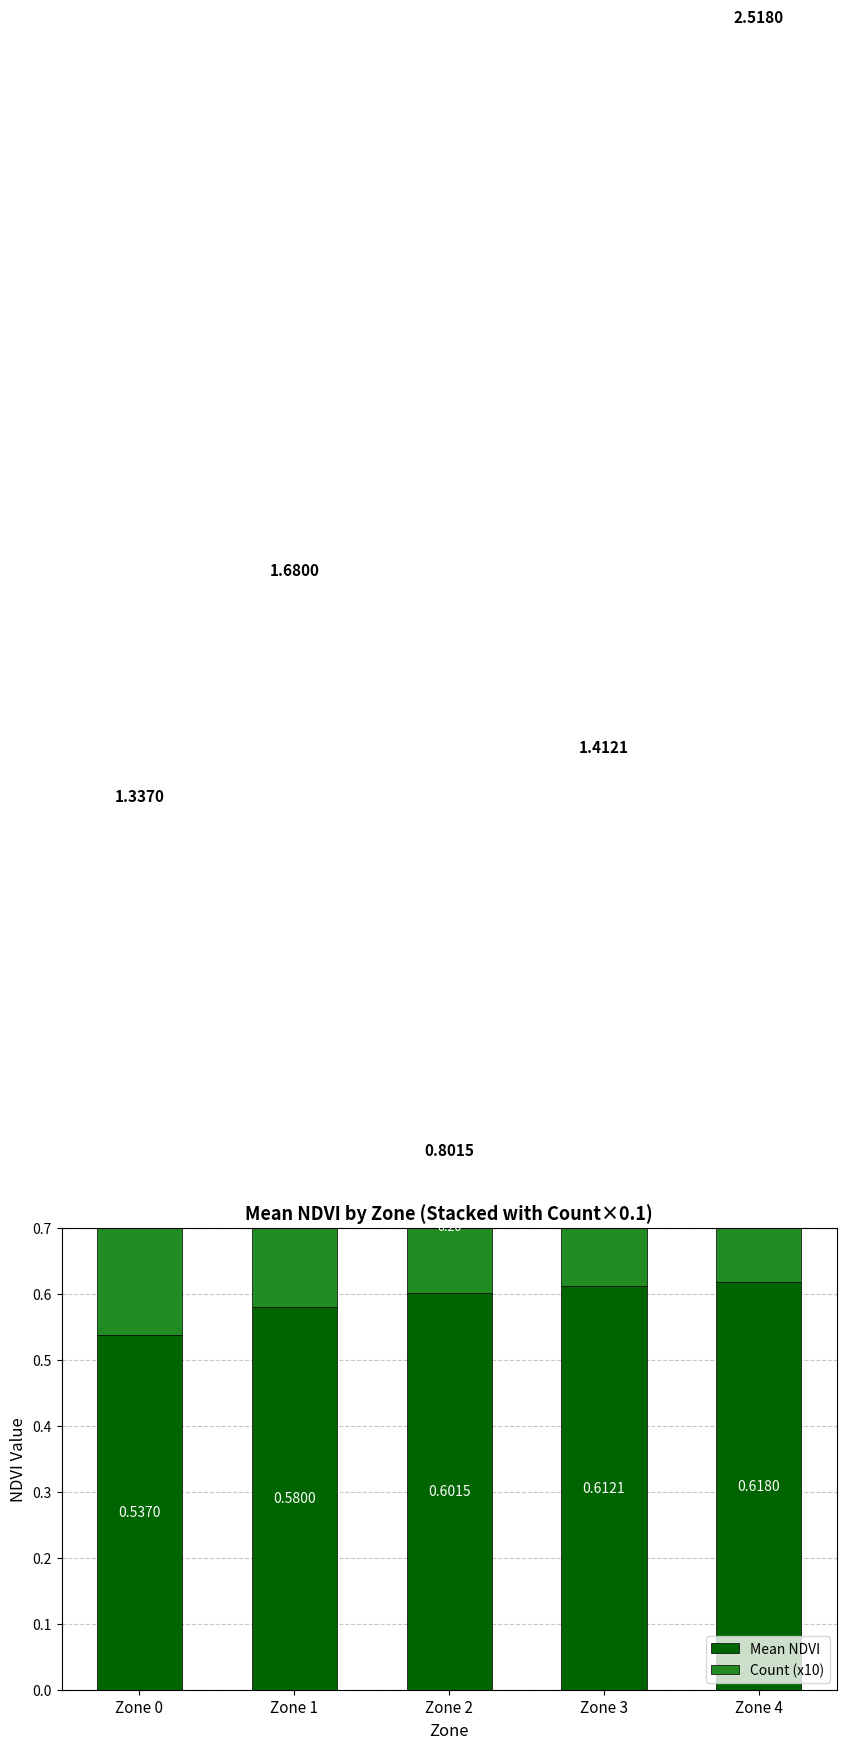

What is the value of the Mean NDVI bar at the 3rd from the left?

0.6